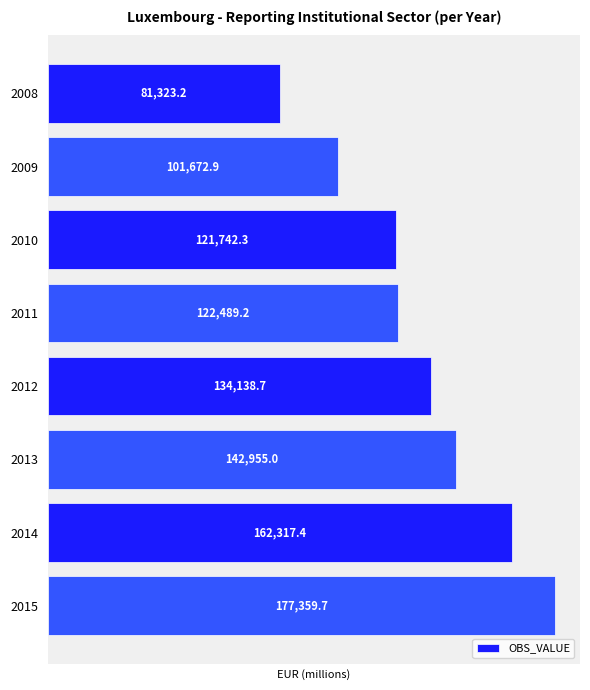

What is the average value?

130499.8